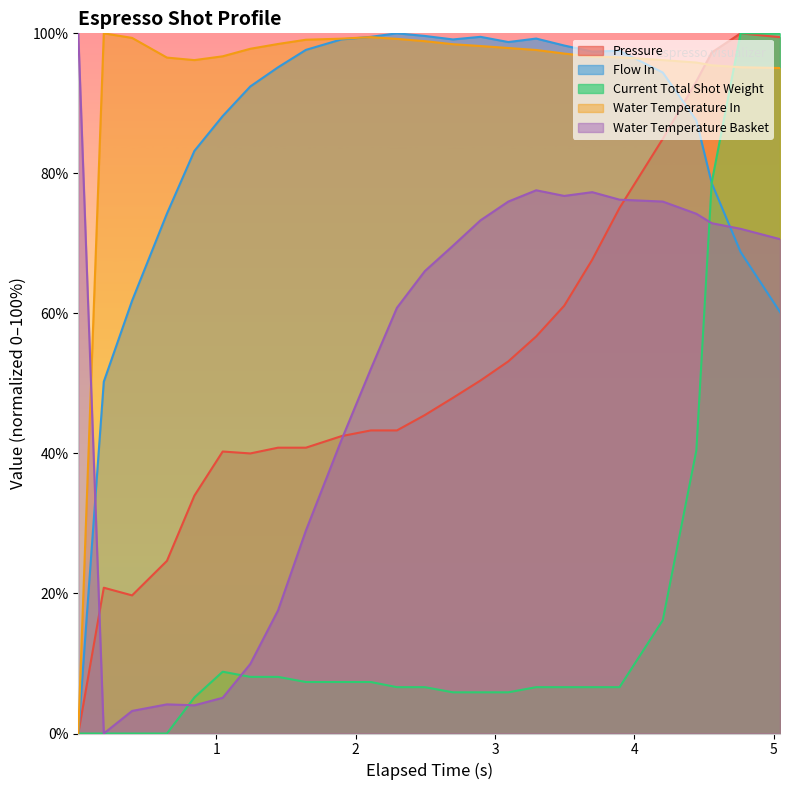

True or false: pressure has more than 2 interior local peaks.

True